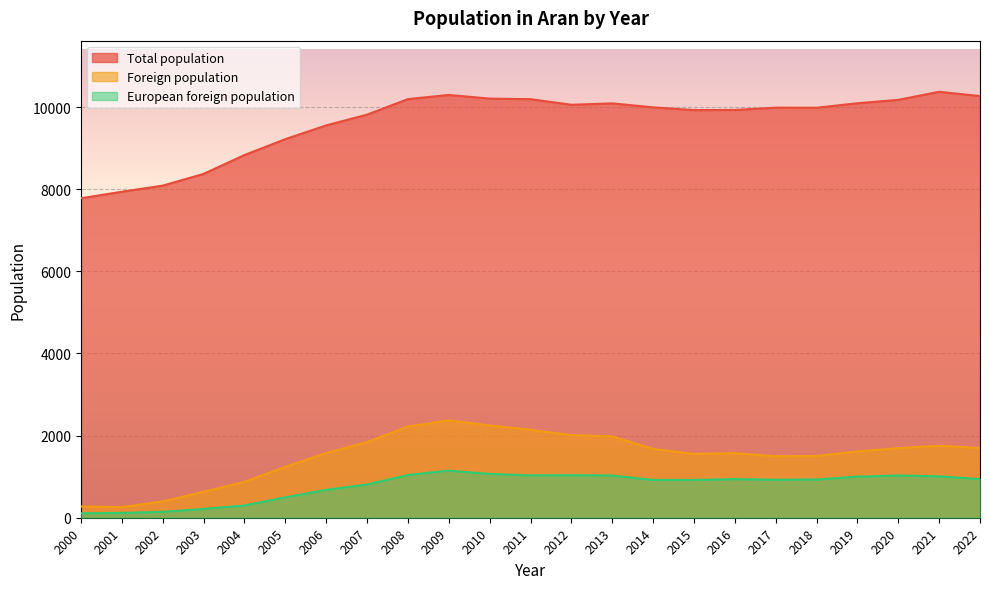

True or false: European foreign population and Foreign population cross at least once.

False